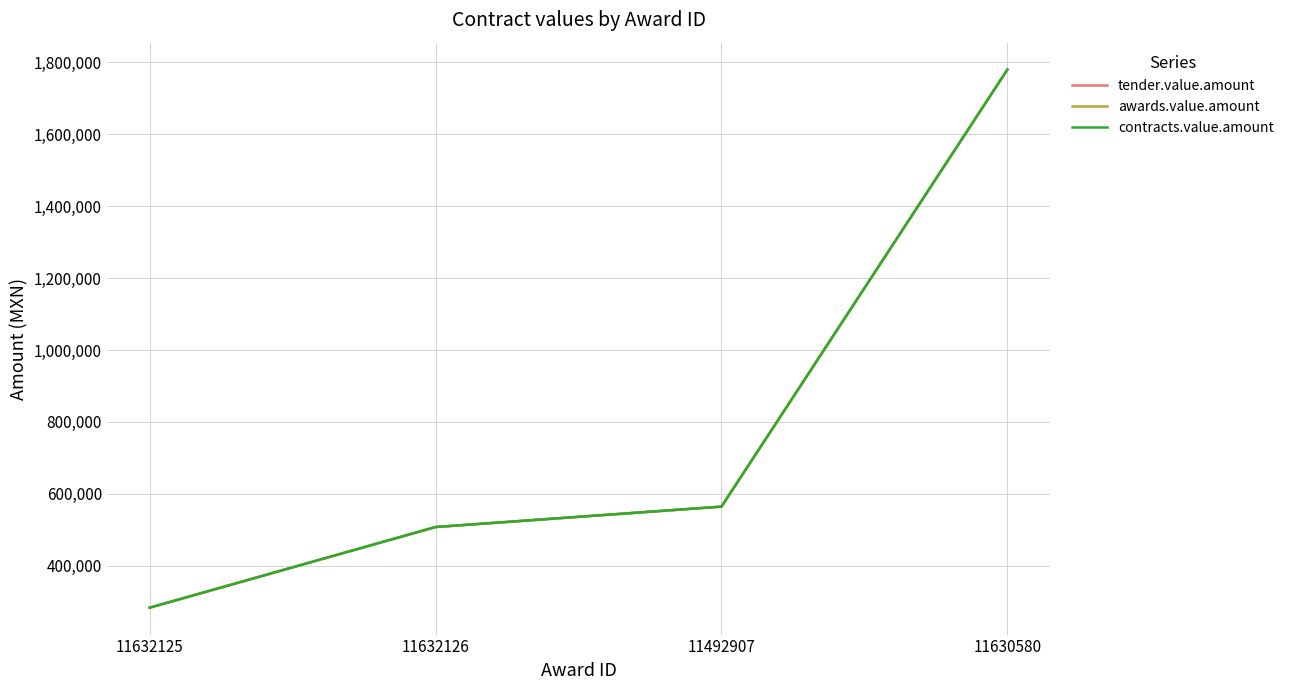

At which category does the chart reach its peak across all series?

11630580